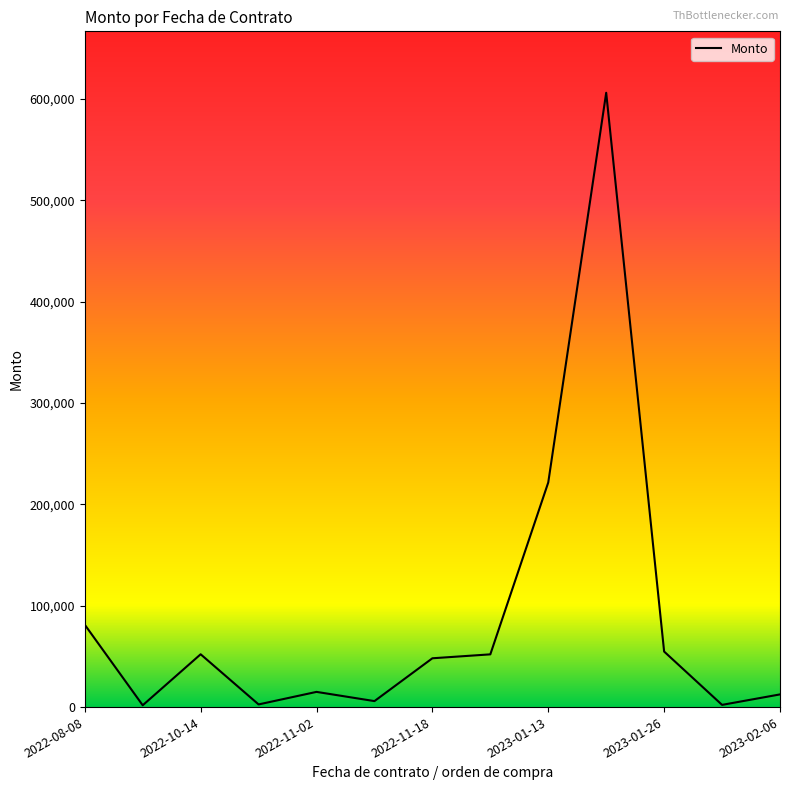

What is the average value?

88940.8